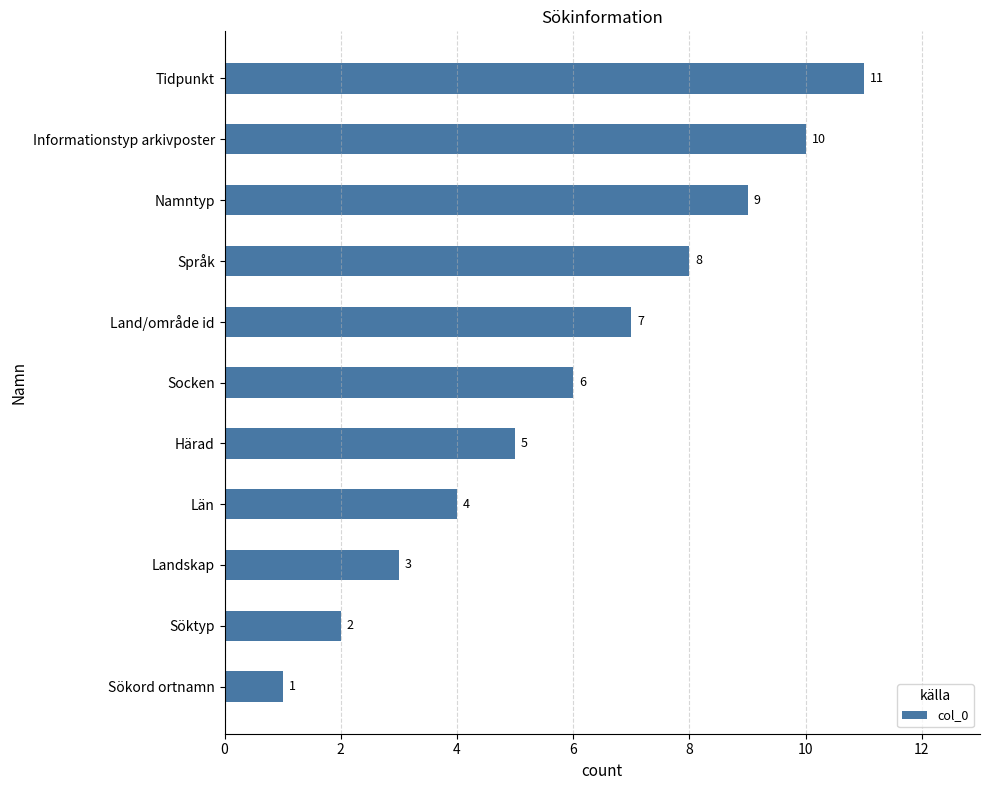

The chart shows a value of 6 at Socken. True or false?

True